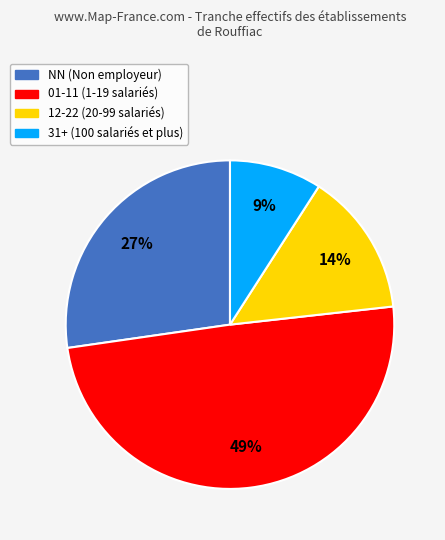

Is there a majority slice in this chart?

No